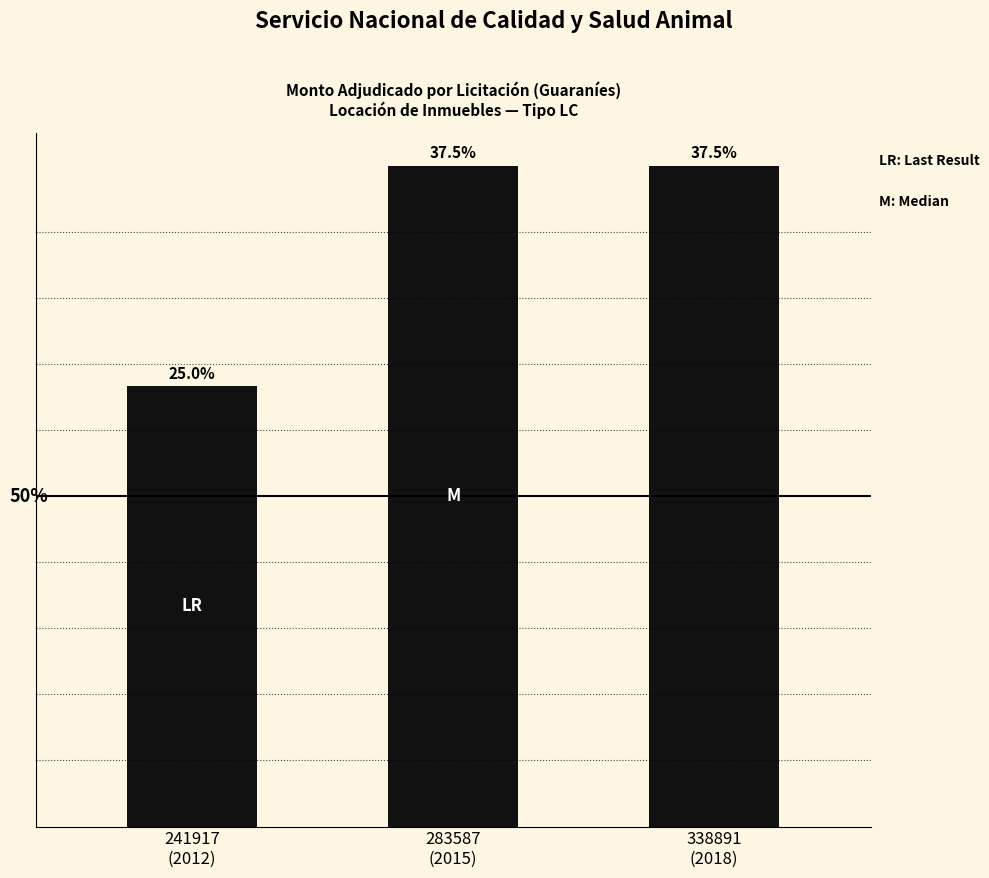

Are the bars horizontal?

No